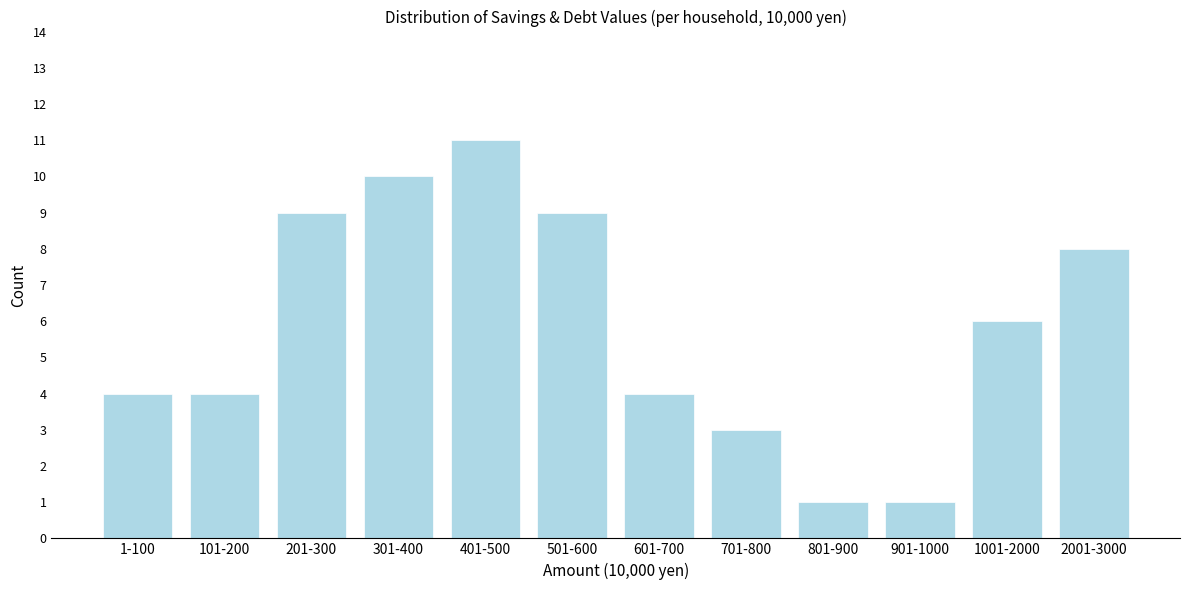

Reading left to right, list all the values displayed in this chart.

4	4	9	10	11	9	4	3	1	1	6	8